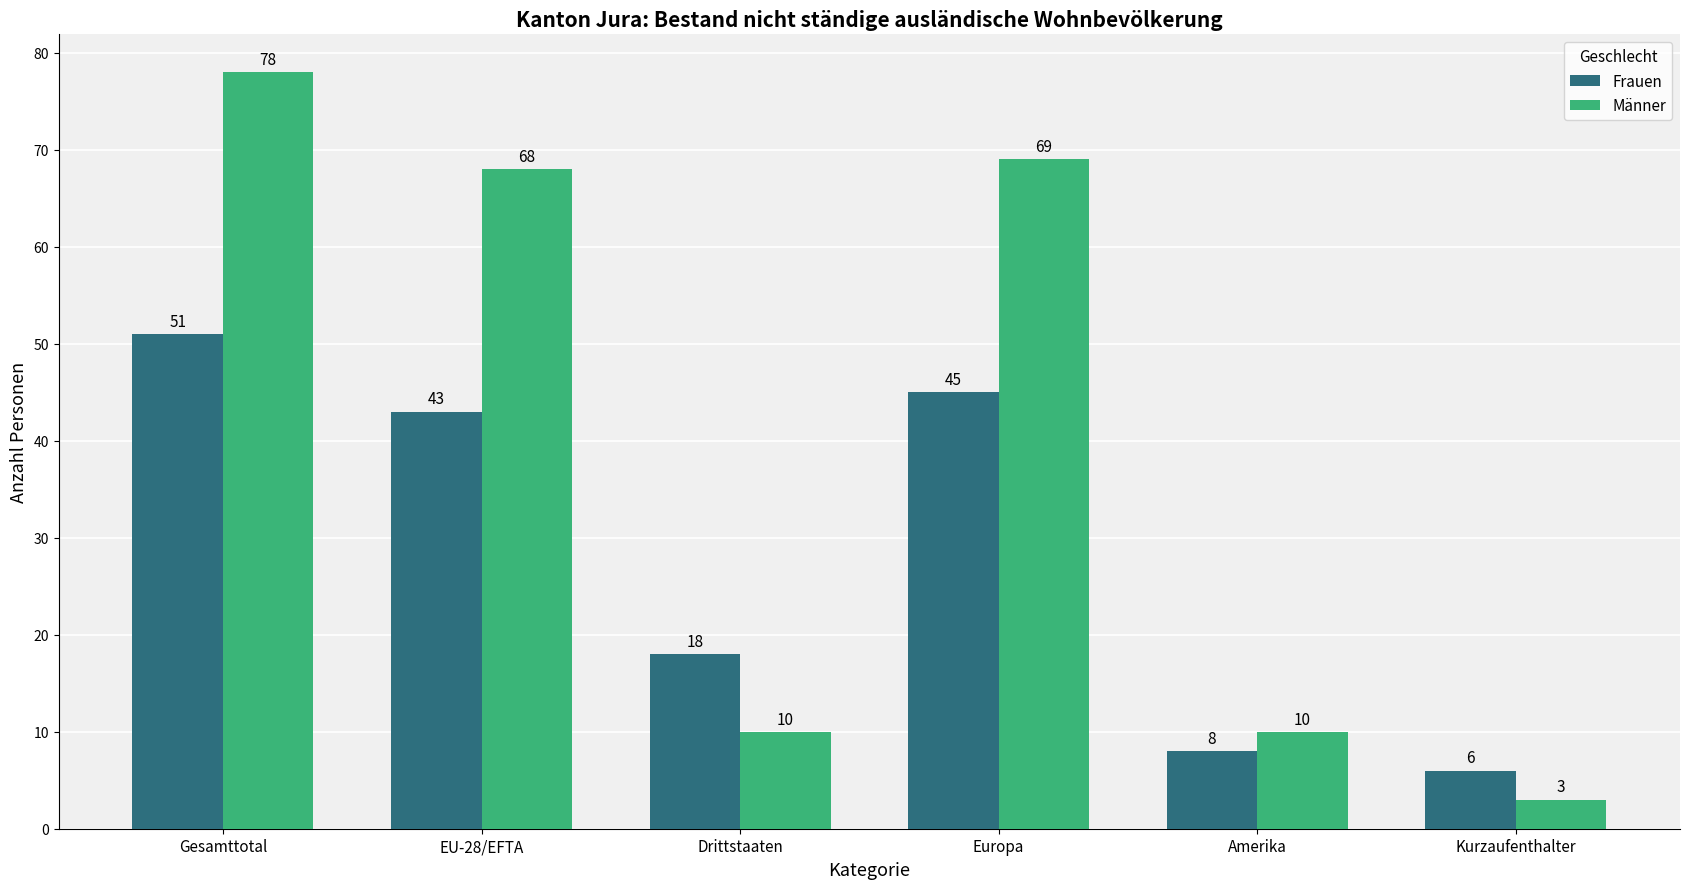

Is it true that Frauen equals 10 at EU-28/EFTA?

False